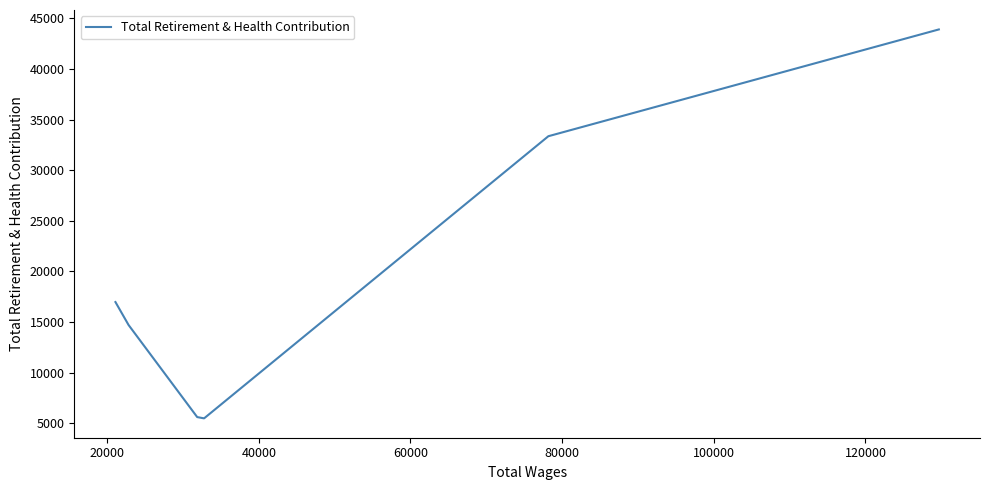

The chart shows a value of 4871 at 120000. True or false?

False